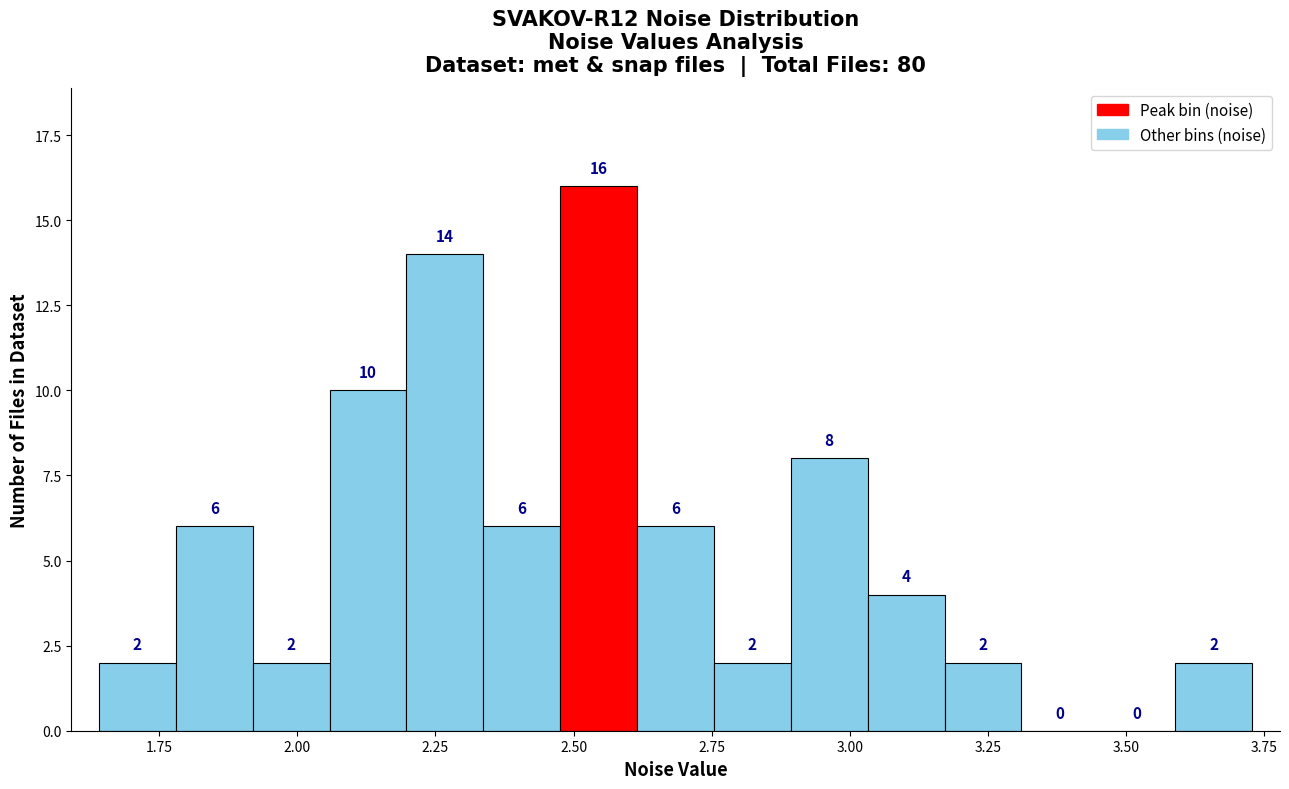

Read against the x-axis, roughly where is the centre of the tallest bar?

2.55